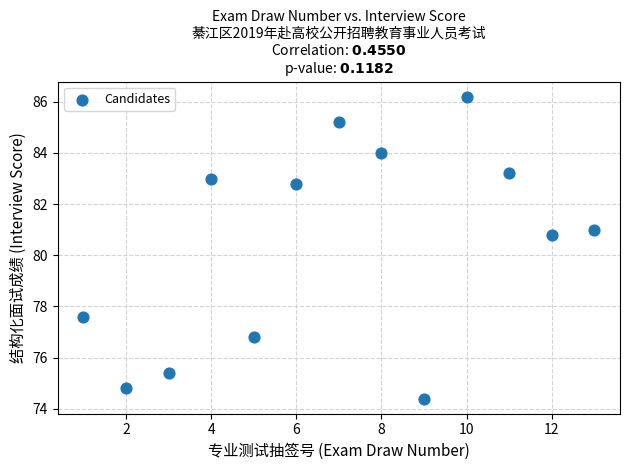

What is the range of Y values (max minus min)?

11.8